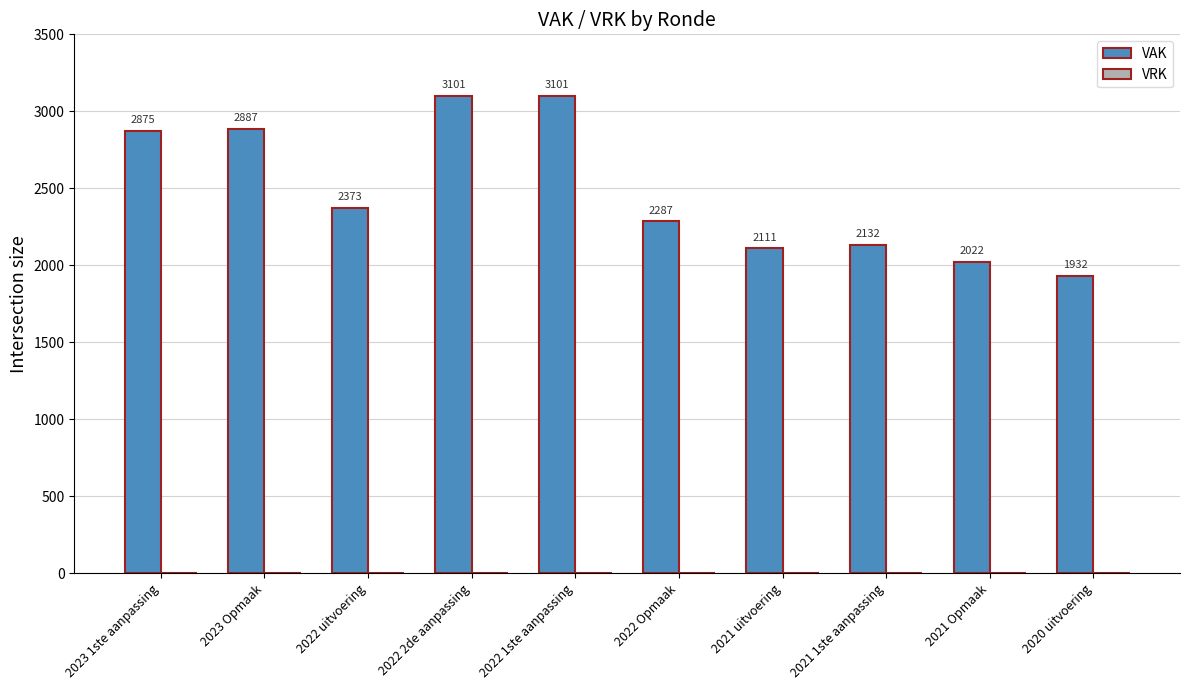

What is the label of the 3rd bar from the right?

2021 1ste aanpassing